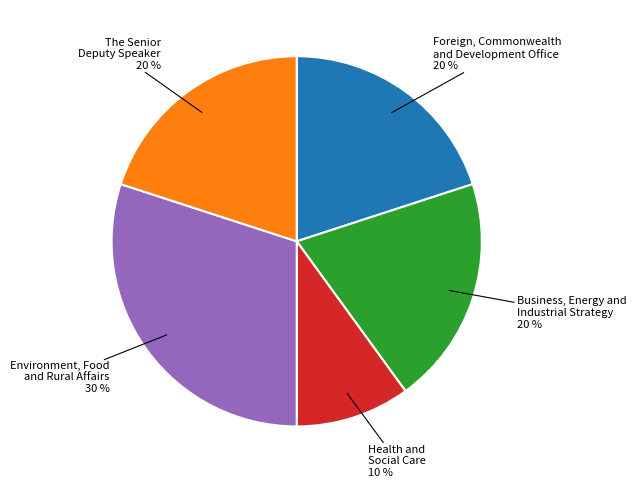

What is the ratio of the value at Health and Social Care to the value at The Senior Deputy Speaker?

0.5